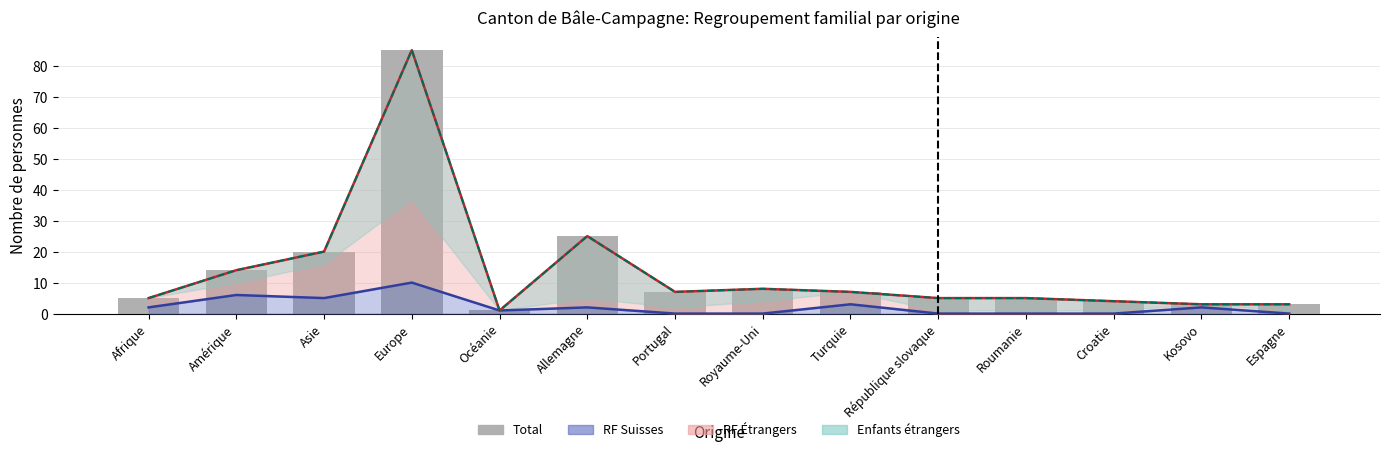

Which label corresponds to the smallest value in the chart?

Océanie